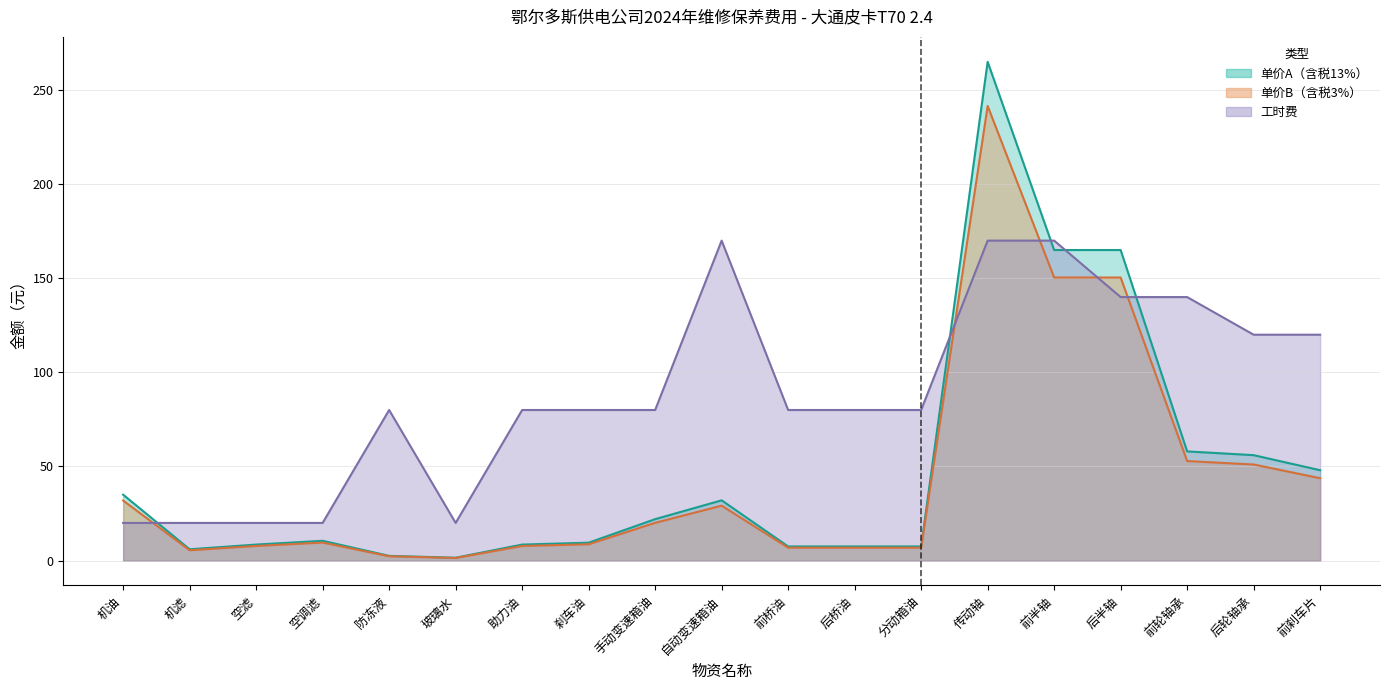

Between 后半轴 and 防冻液, which is larger?

后半轴